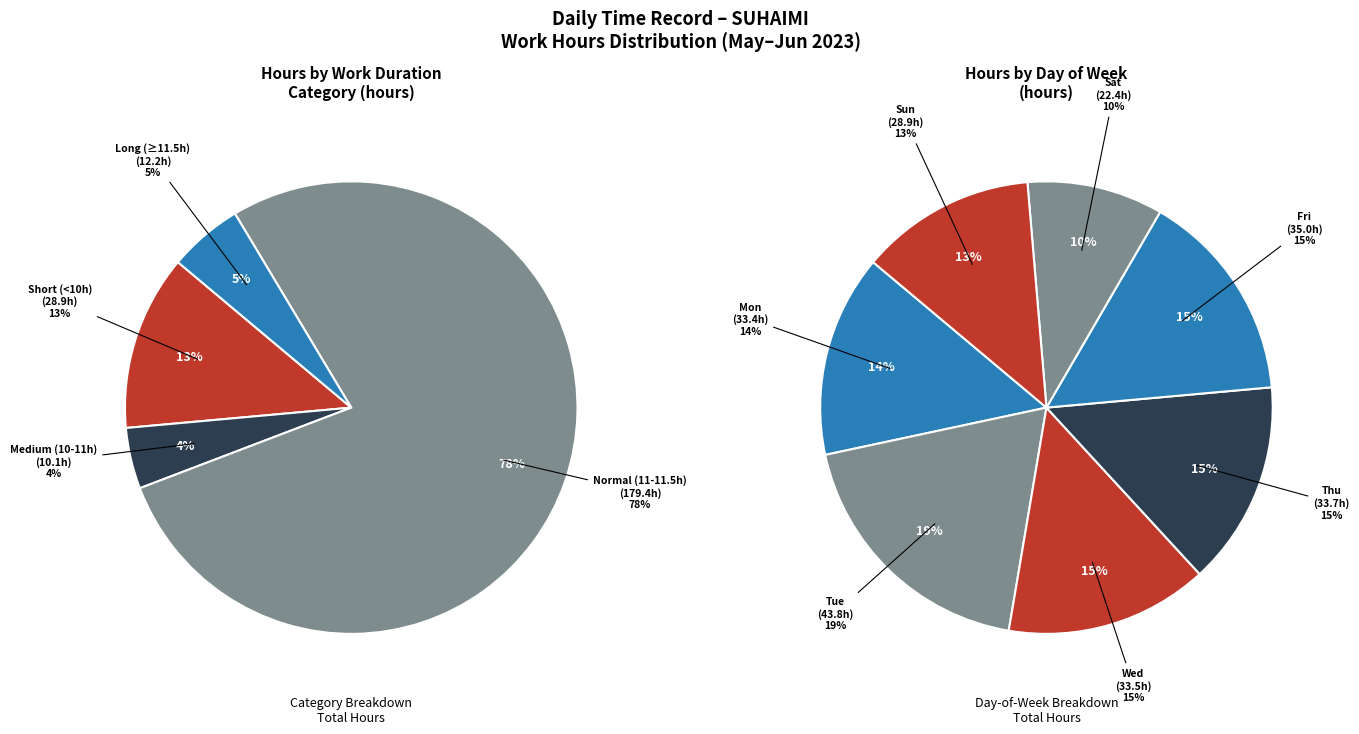

True or false: Sun 4 accounts for 1% of the total.

False